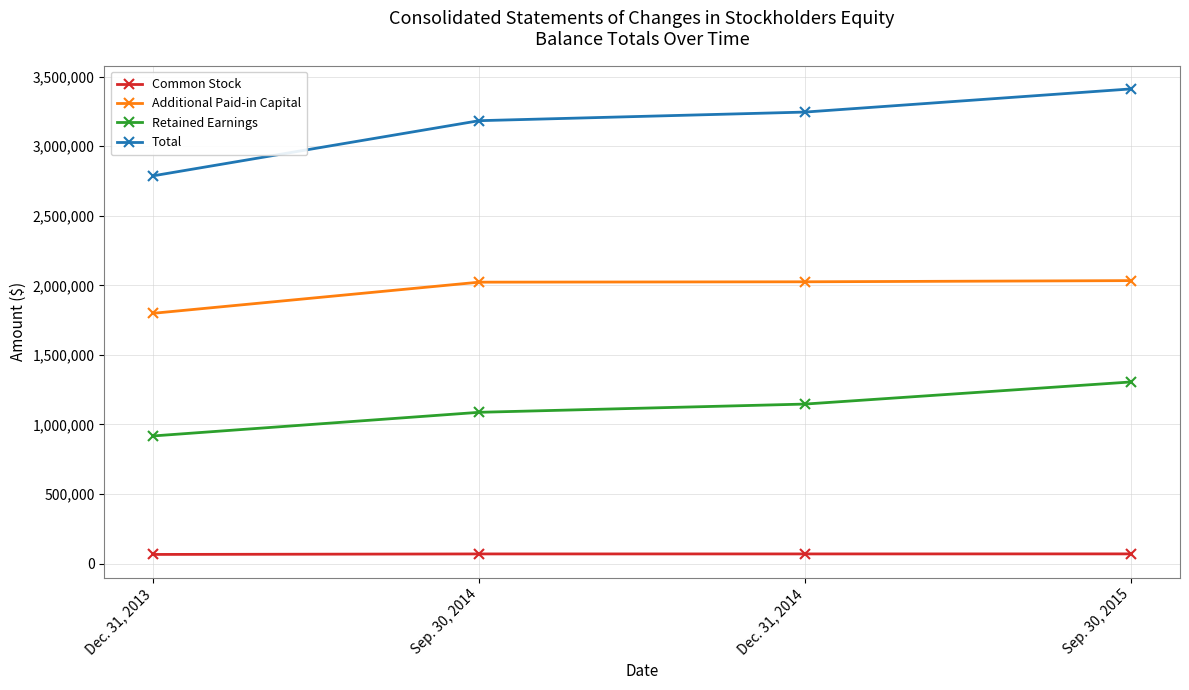

How many series are shown in this chart?

4